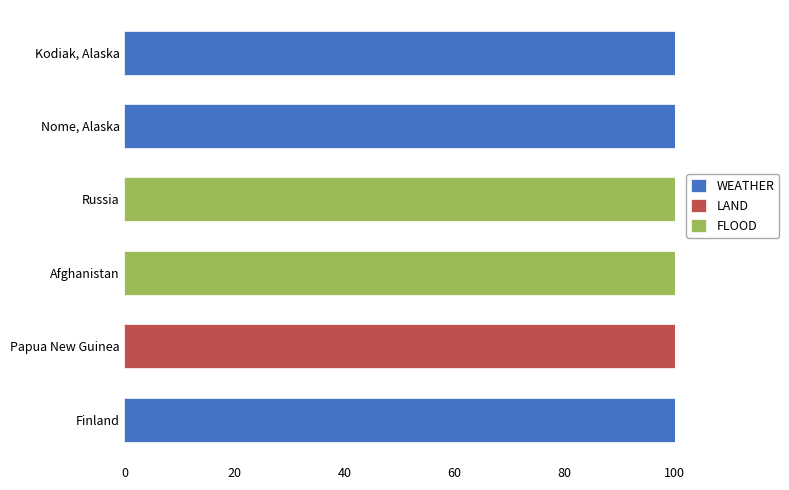

What is the total value across all series at Kodiak, Alaska?

100